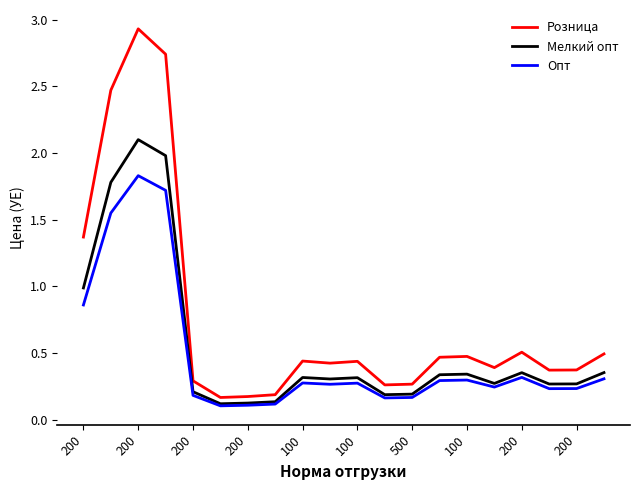

What is the greatest value displayed?

2.9